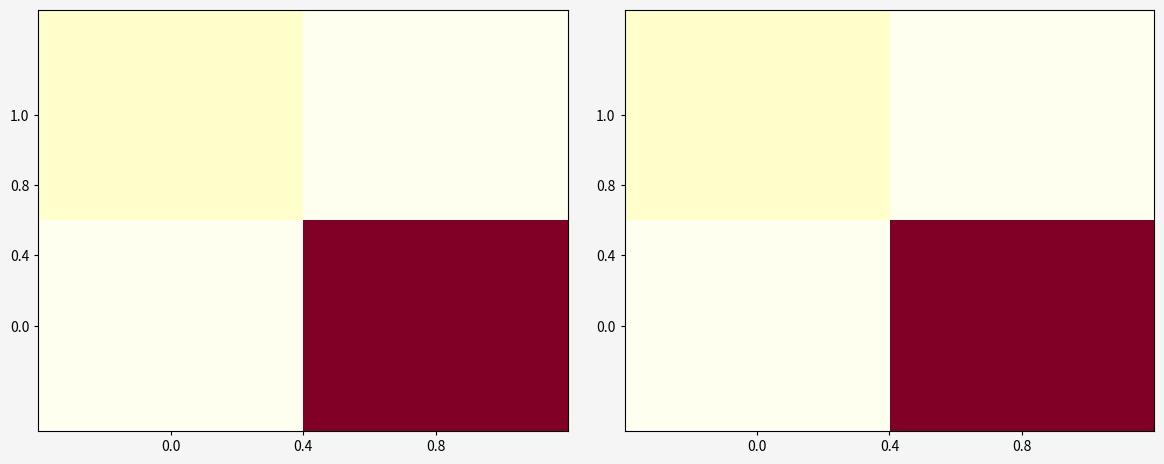

Is the value of 0.0 at 0.8 greater than the value of 1.0 at 0.8?

No